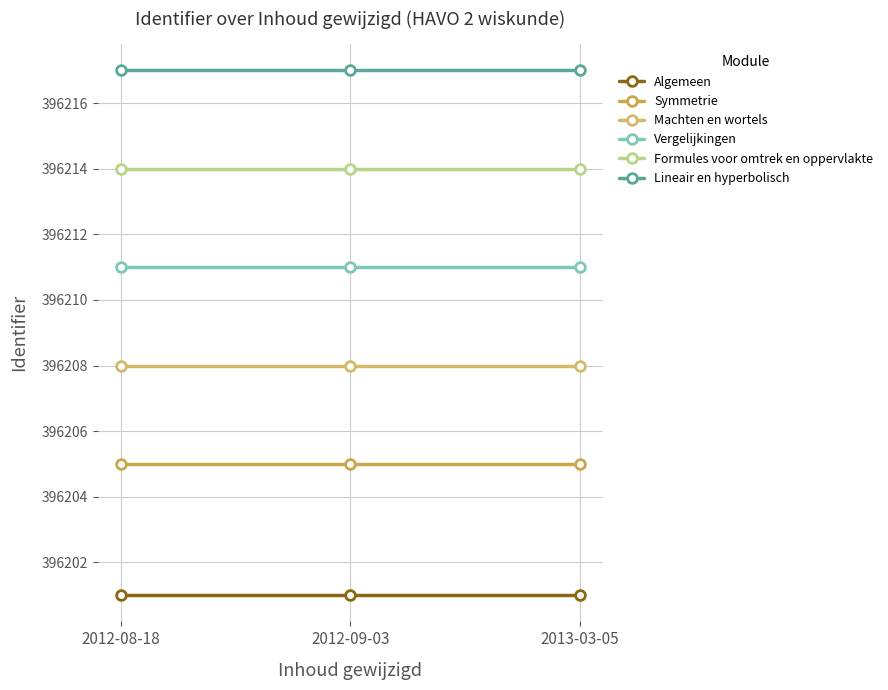

What is the label of the 2nd point from the left?

2012-09-03